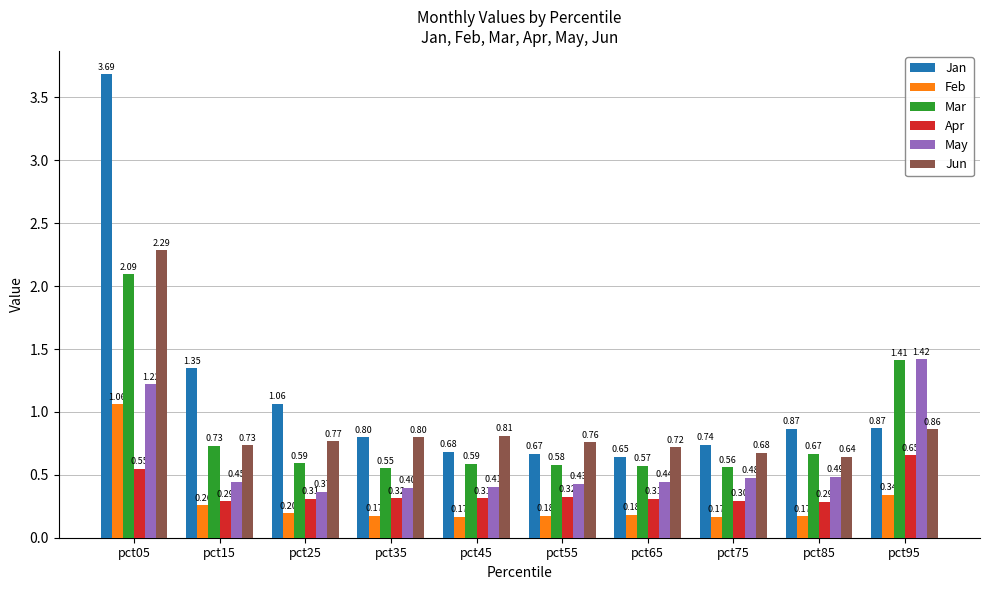

At which label is Jun closest to 1?

pct95